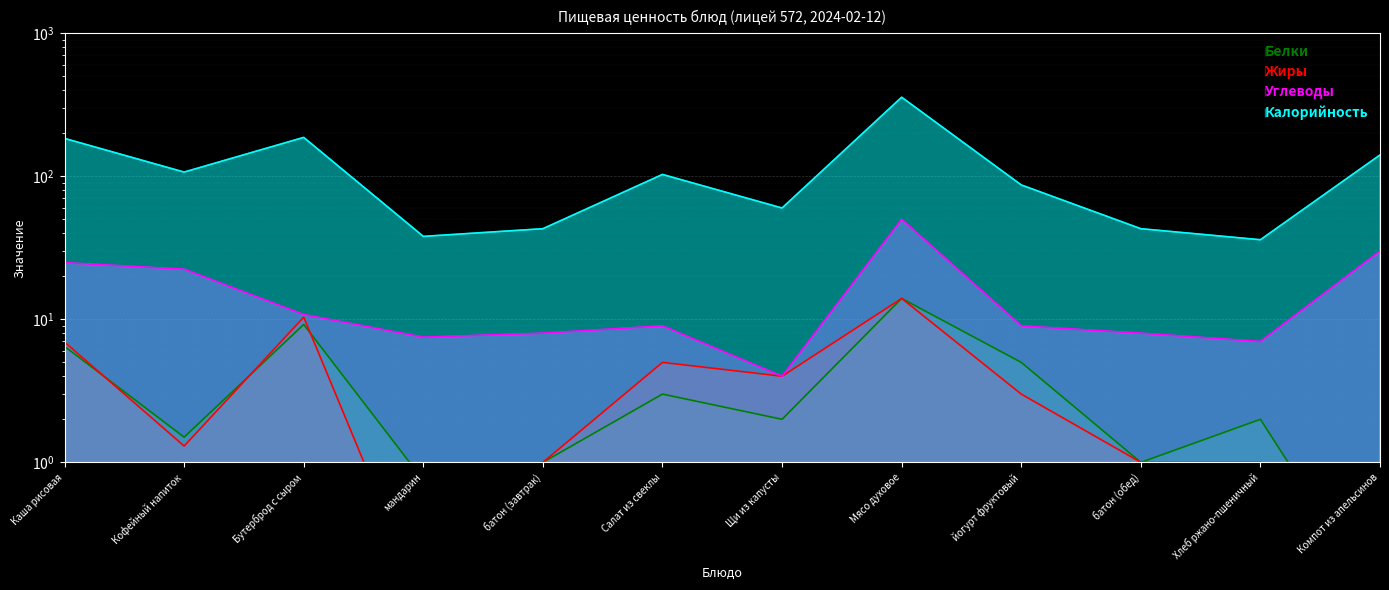

What position from the right is Каша рисовая?

12